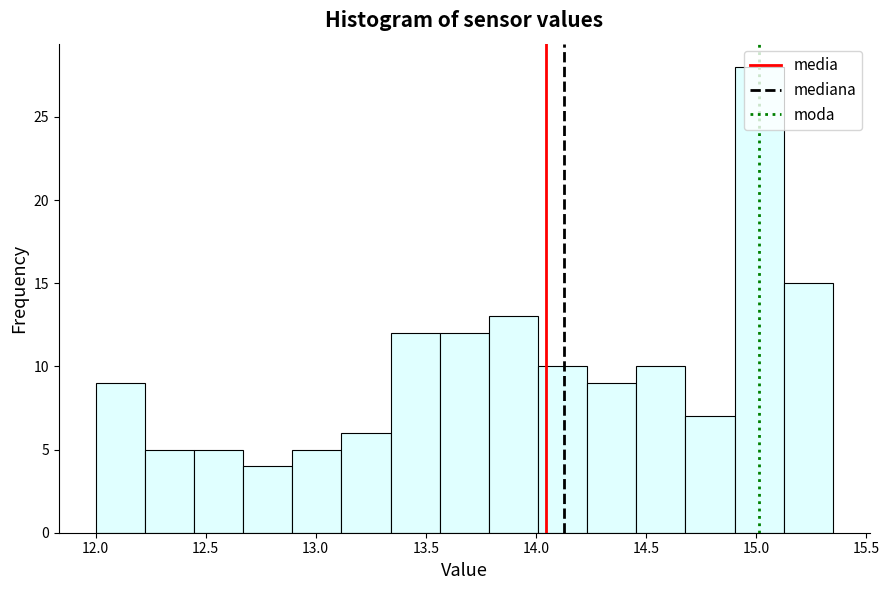

What is the height of the bar covering 12.65 to 12.90 on the x-axis? Neither the bar edges nor the heights are printed on the chart, so give them approximately, as read against the axes.

4